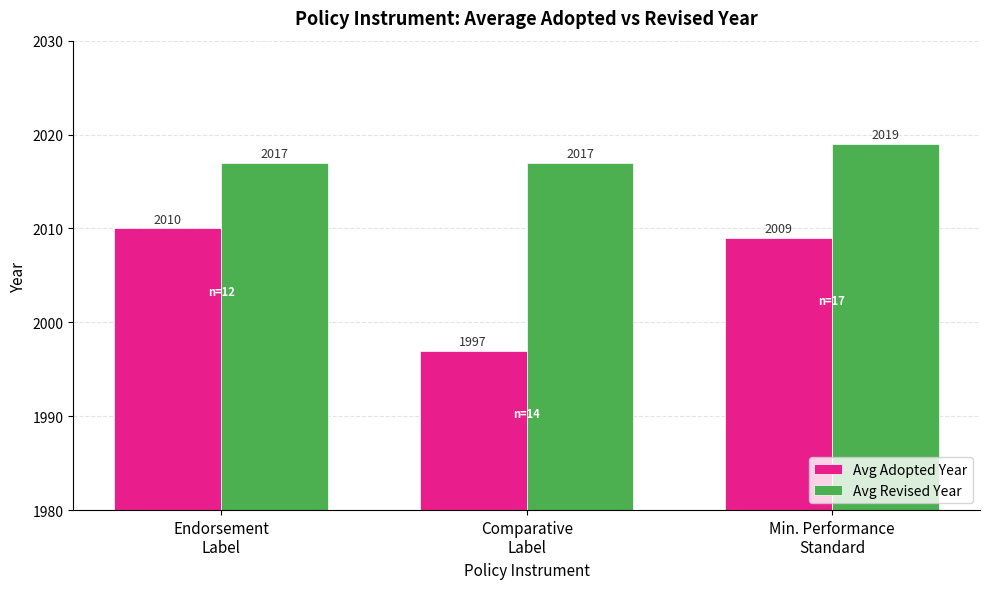

The value of Avg Revised Year at Min. Performance
Standard is 510. True or false?

False